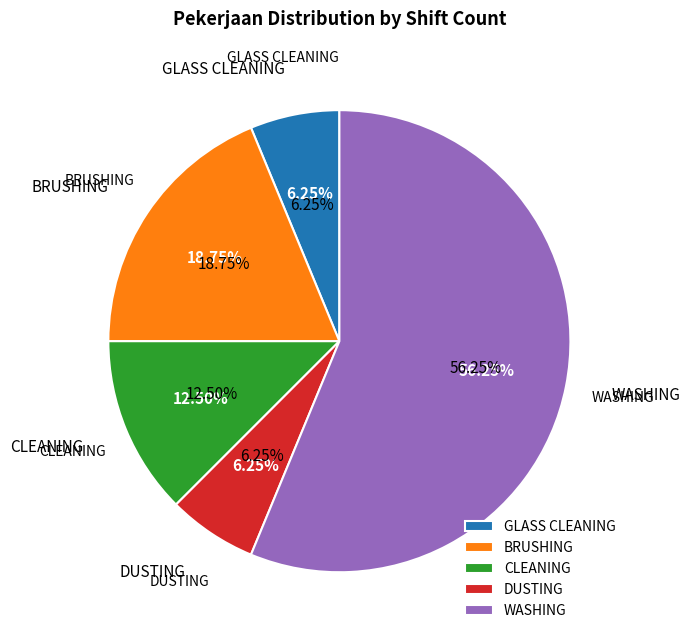

Is it true that WASHING is 56% of the pie?

True